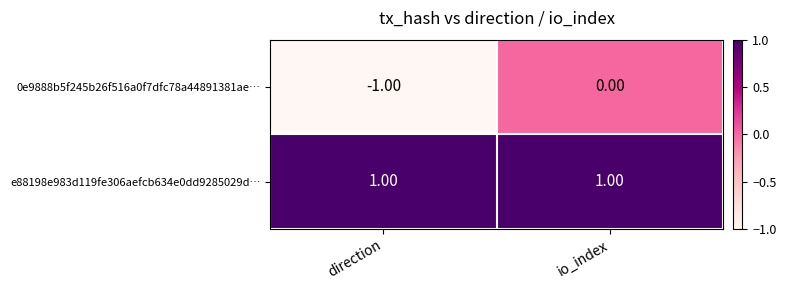

Which series has the largest total across all categories?

e88198e983d119fe306aefcb634e0dd9285029d…